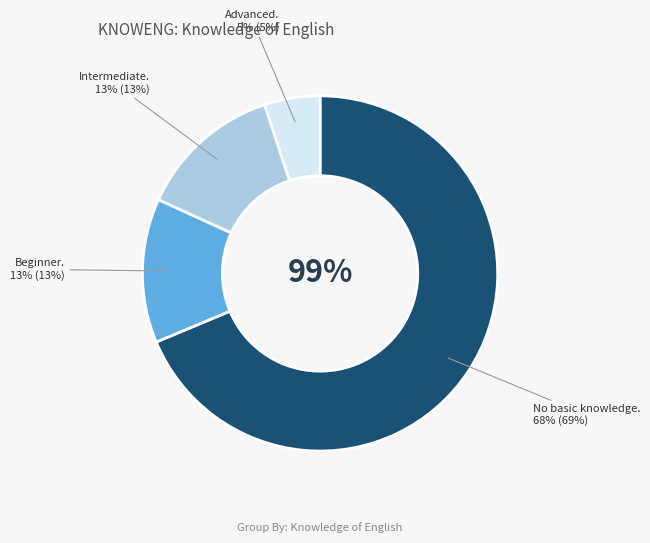

Combined, do Beginner and Intermediate account for over 50%?

No